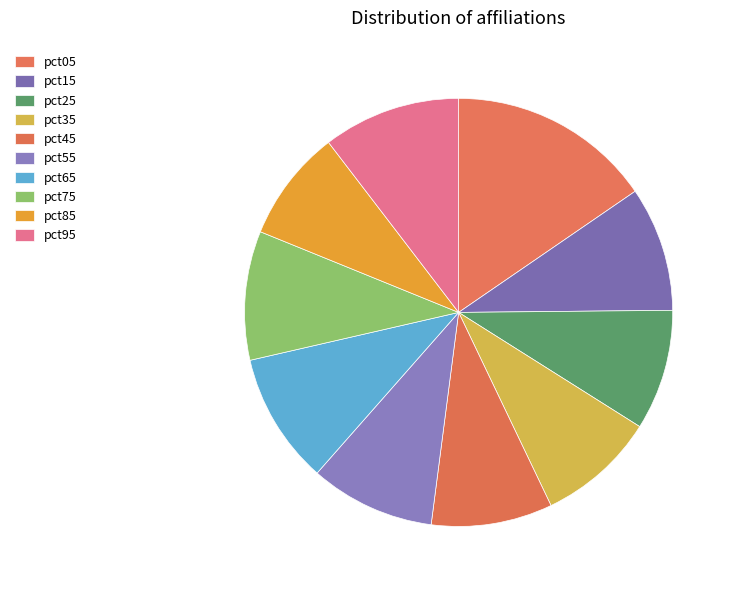

To the nearest percent, what percentage of the pie is pct65?

10%